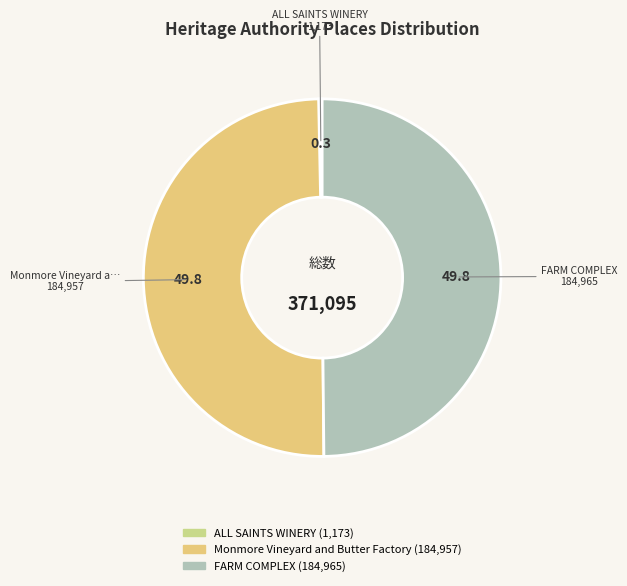

What is the largest slice in the pie chart?

FARM COMPLEX